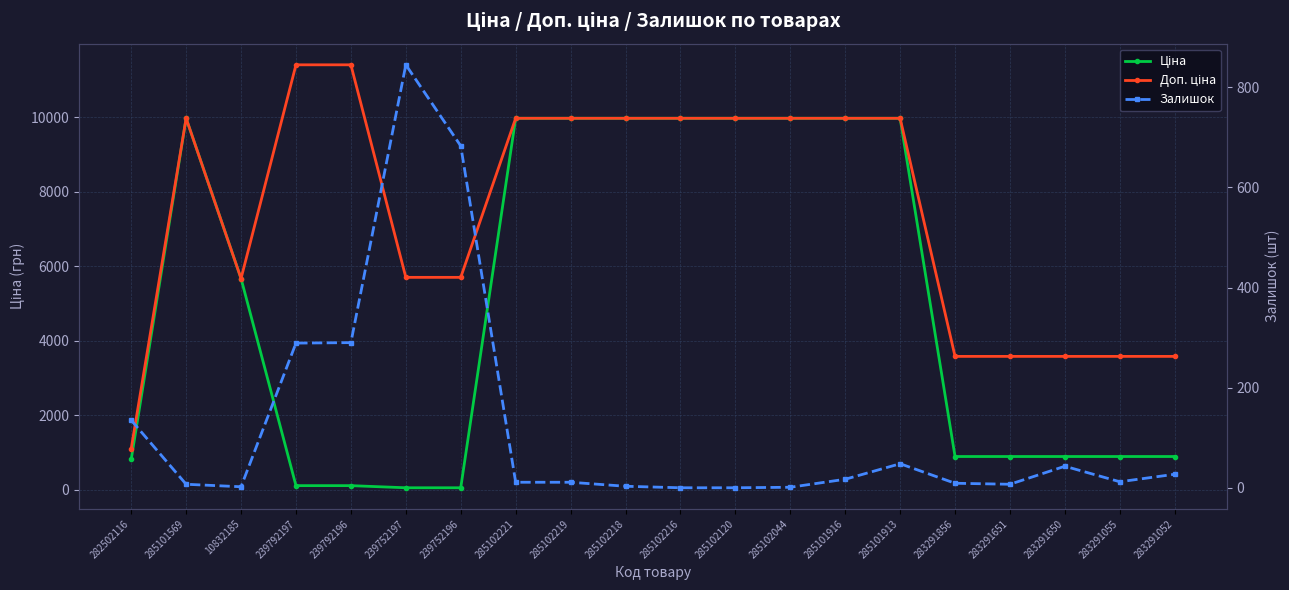

How many lines are shown in the chart?

3